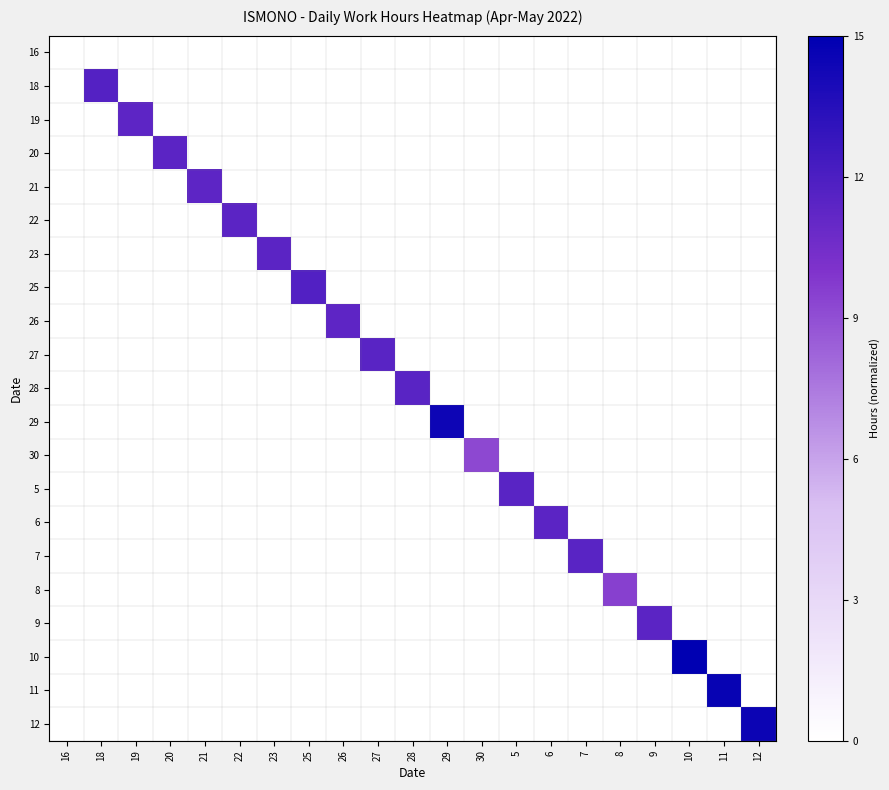

How many distinct data groups are displayed?

21